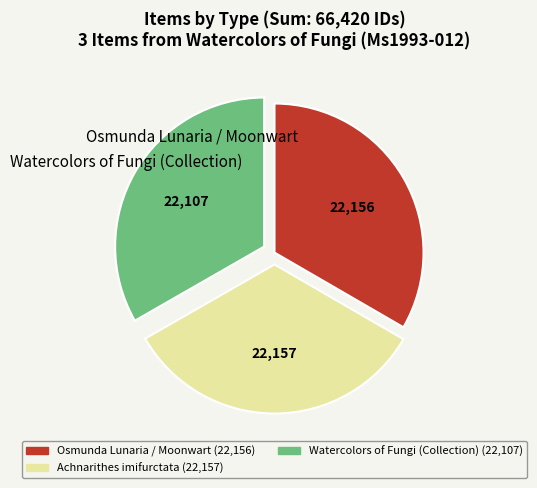

What is the ratio of the value at Watercolors of Fungi (Collection) to the value at Osmunda Lunaria / Moonwart?

1.0